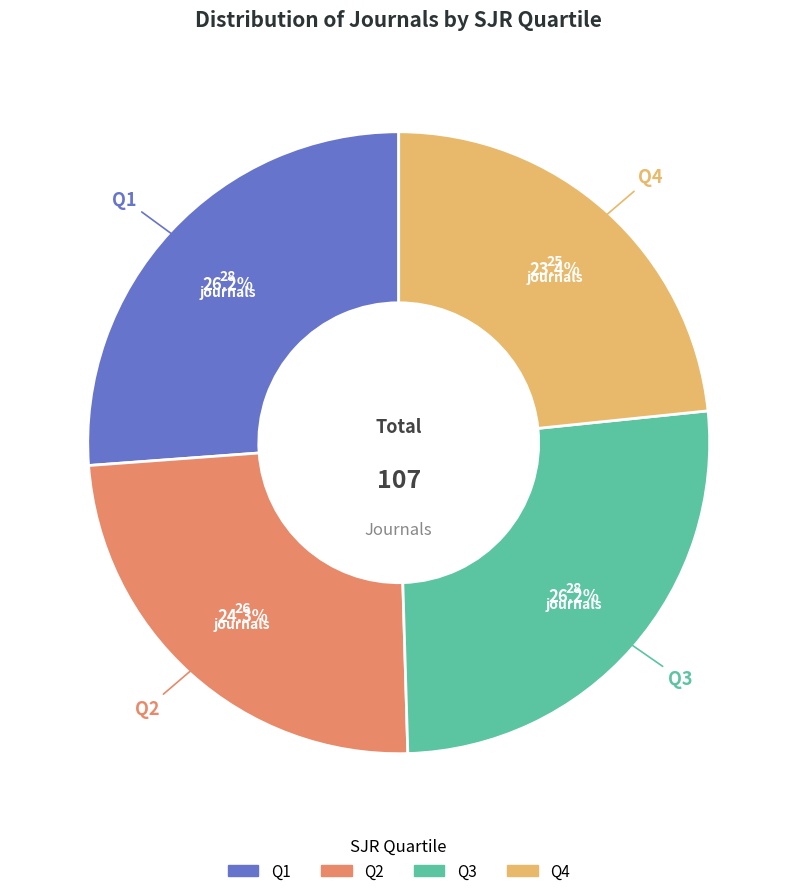

To the nearest percent, what percentage of the pie is Q4?

23%